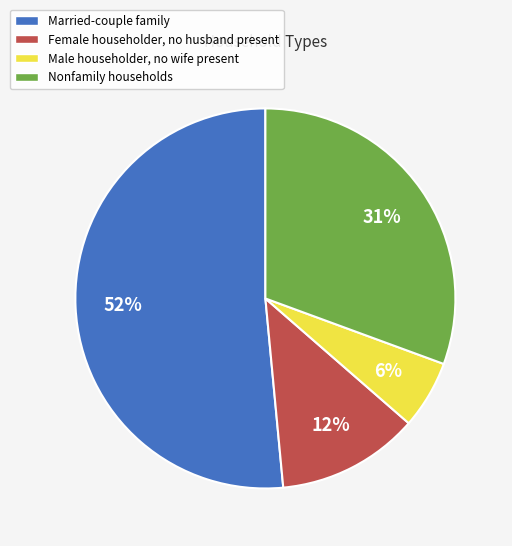

What is the smallest slice in the pie chart?

Male householder, no wife present